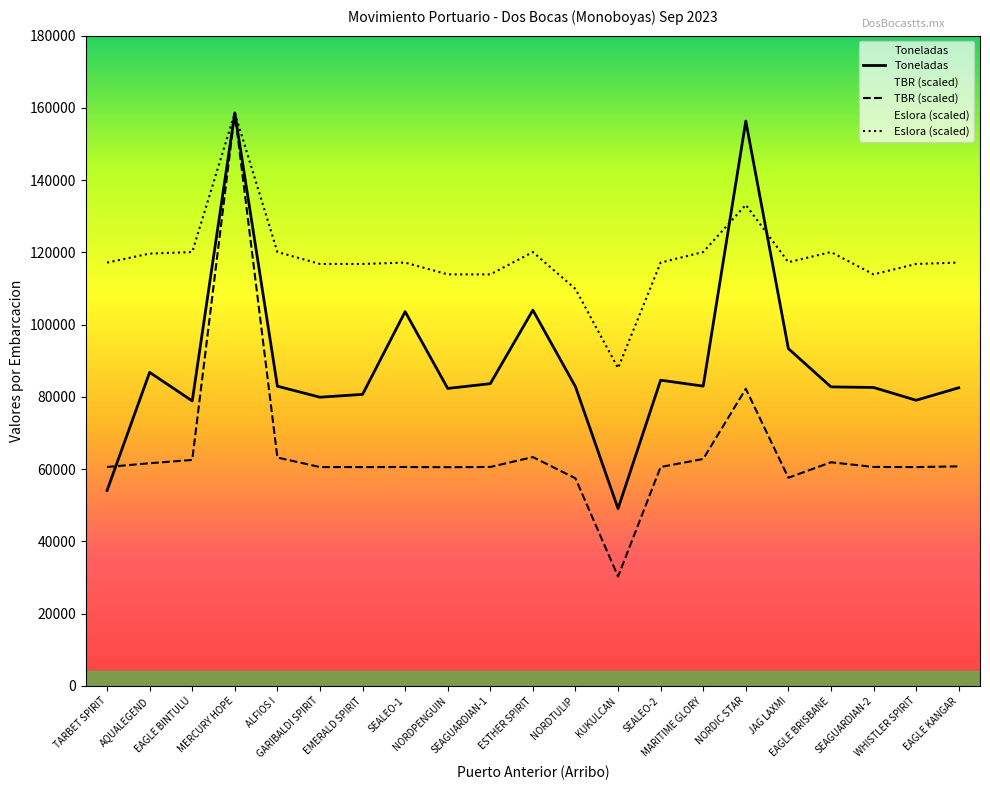

The value of Eslora at AQUALEGEND is 32620.7. True or false?

False